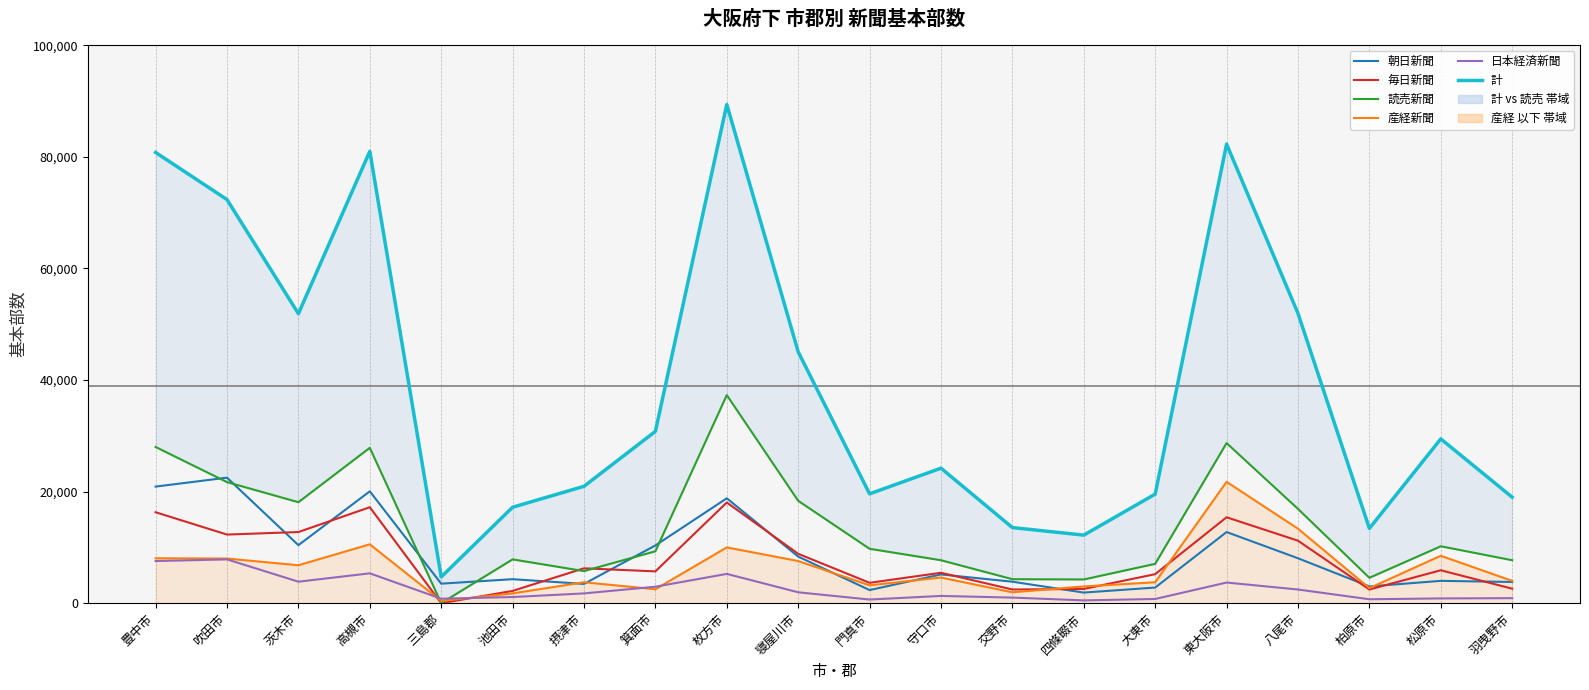

What value does the 計 series have at 摂津市?

20950